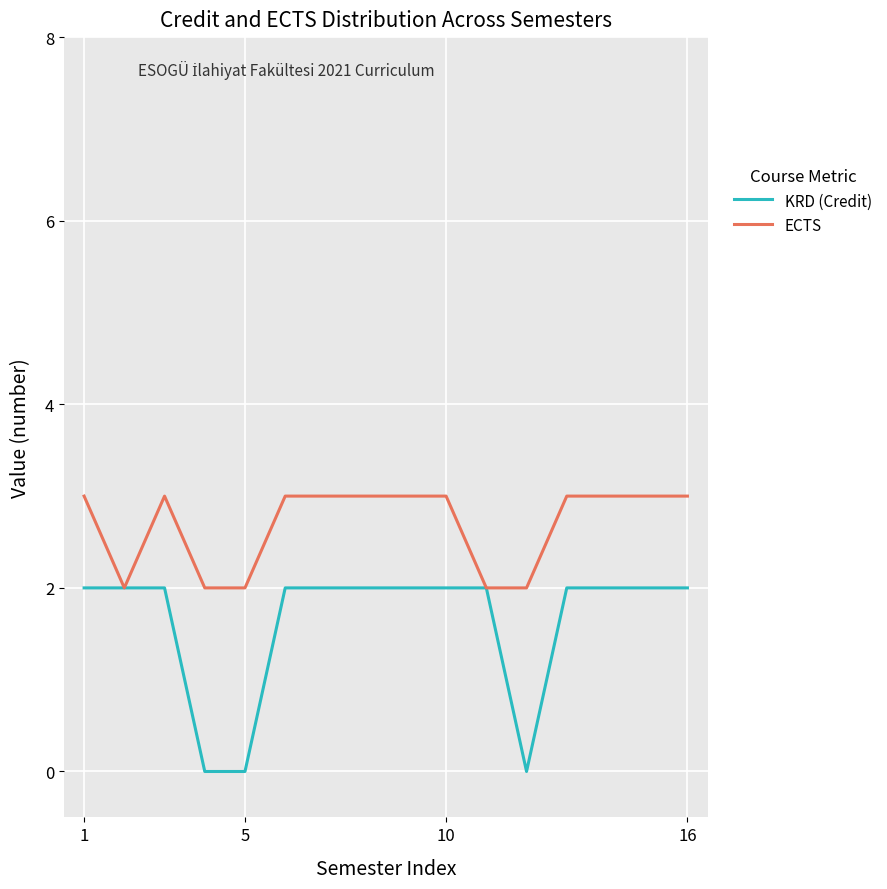

Which series has the largest total across all categories?

ECTS